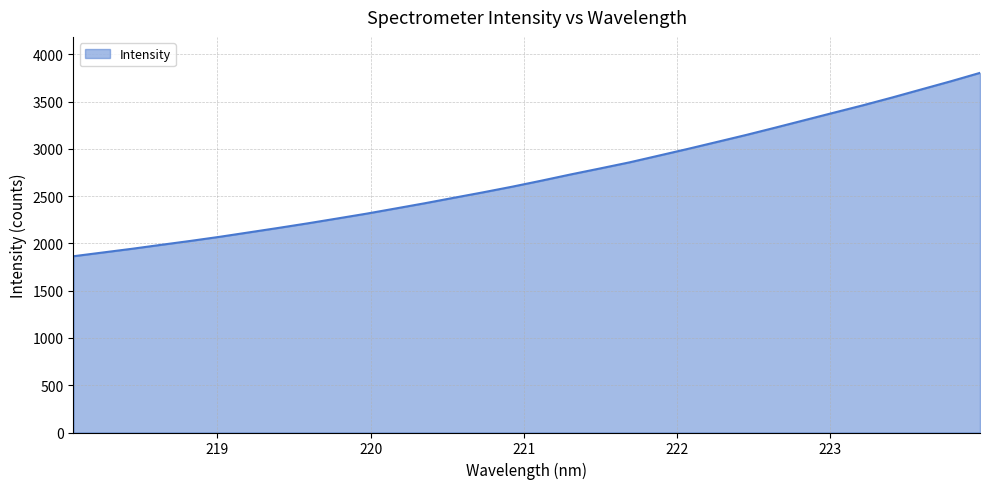

What is the greatest value displayed?

3803.3